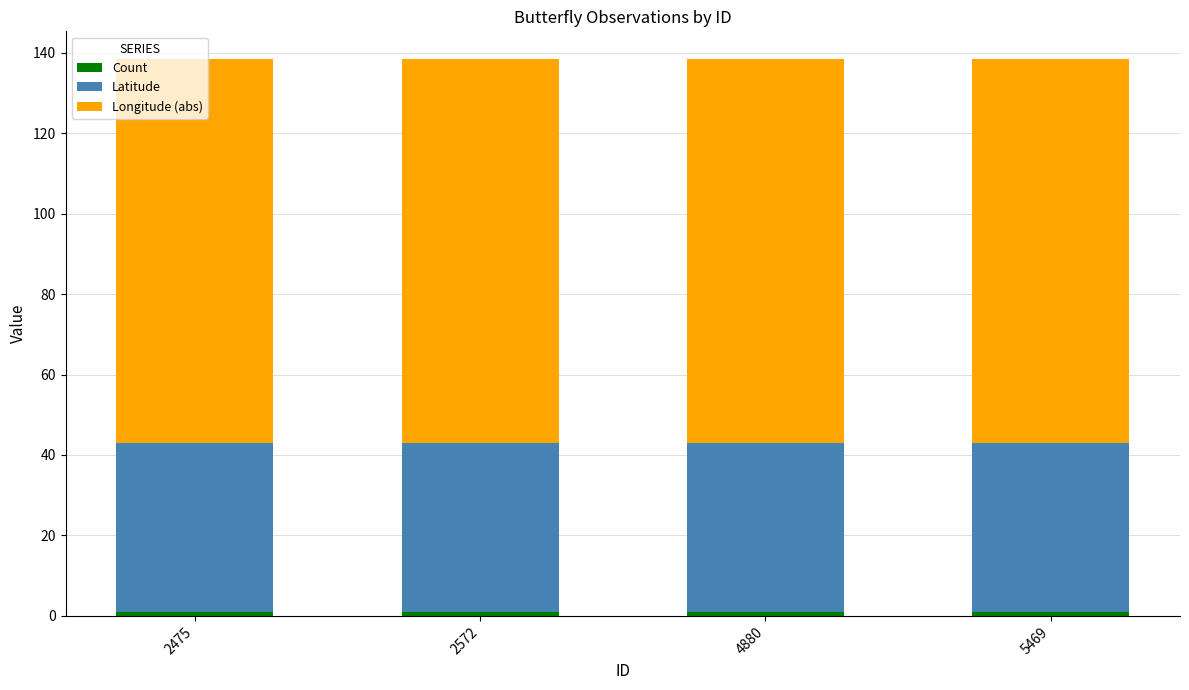

Which series has the widest spread of values?

Count